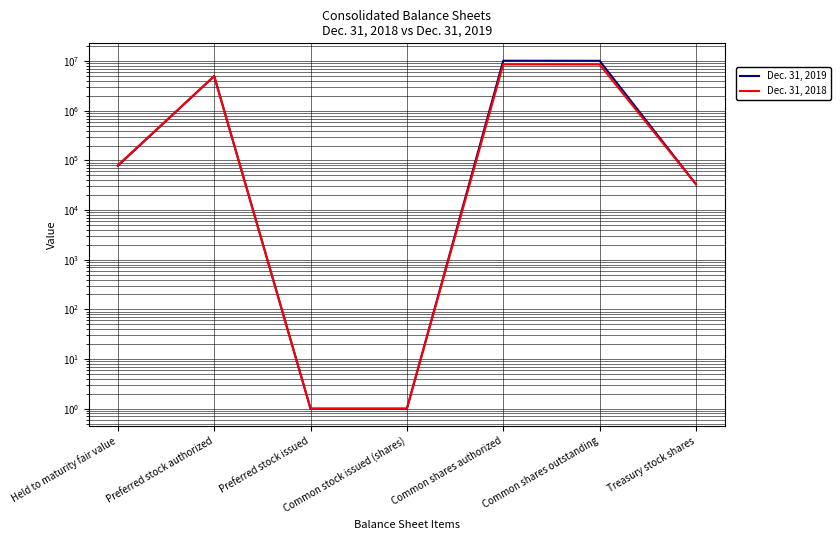

What is the sum of the Dec. 31, 2019 values at Common shares outstanding and Preferred stock issued?

10191677